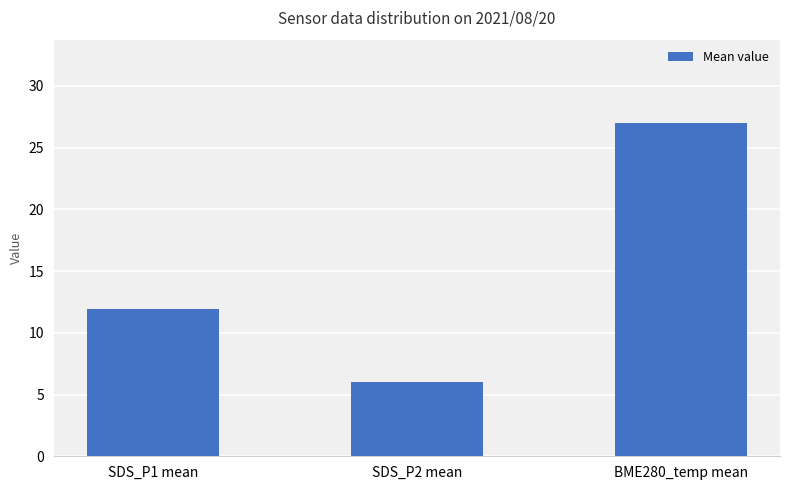

What position from the left is SDS_P1 mean?

1